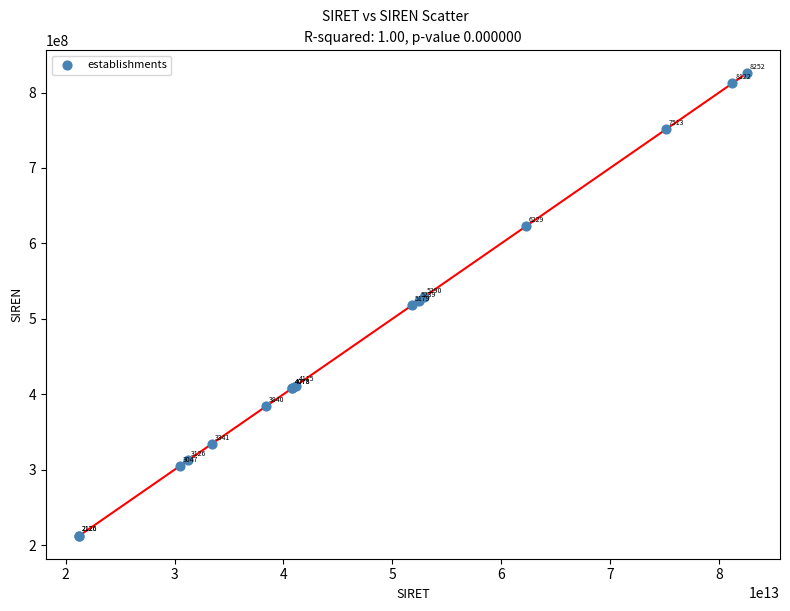

What Y value in the scatter plot is closest to 518946391?

517926937